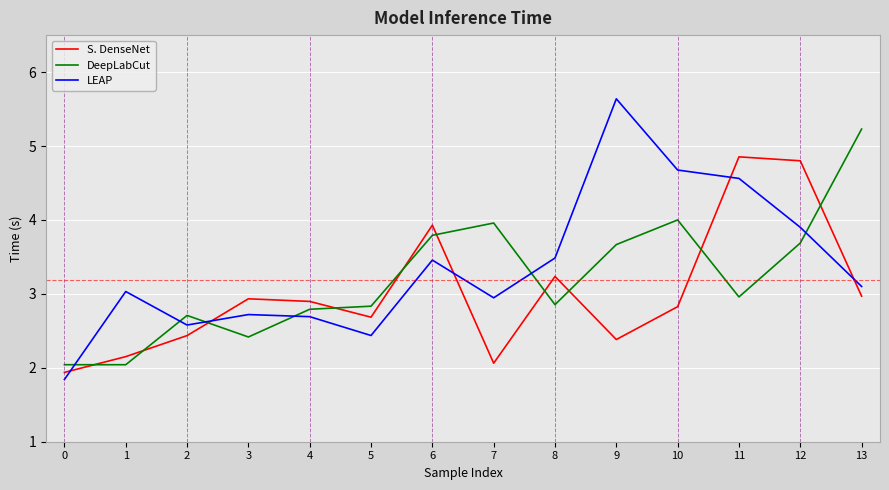

Which series has the widest spread of values?

LEAP